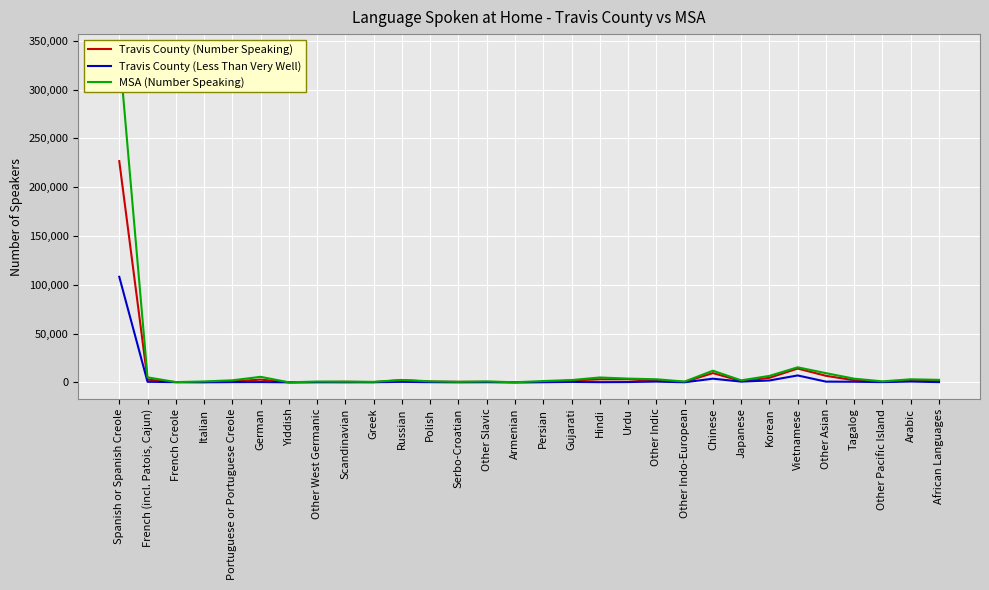

What is the label of the 27th point from the left?

Tagalog